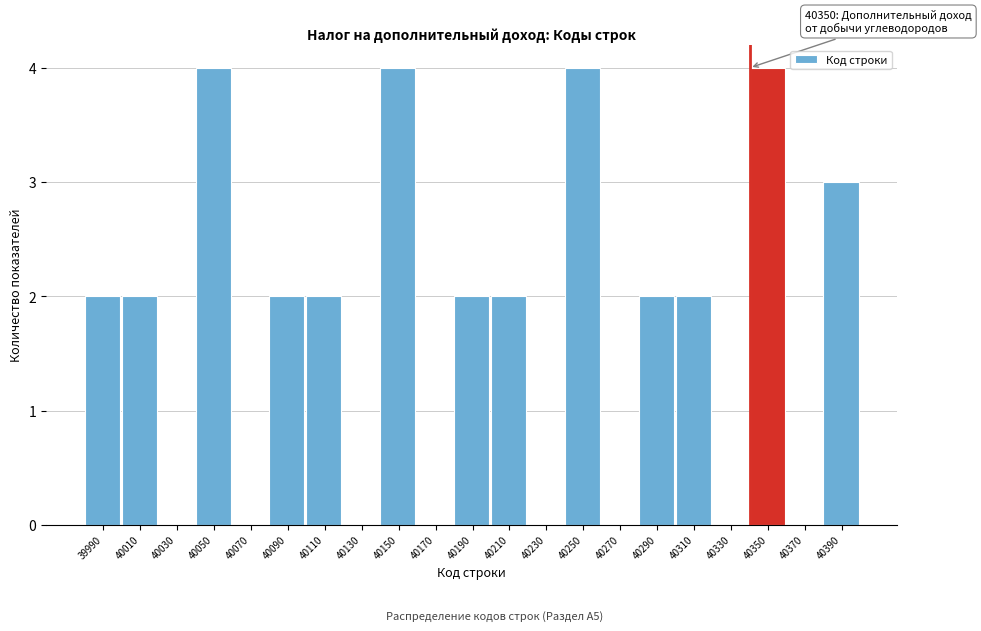

Reading left to right, extract all data points from this chart.

39990=2	40010=2	40030=0	40050=4	40070=0	40090=2	40110=2	40130=0	40150=4	40170=0	40190=2	40210=2	40230=0	40250=4	40270=0	40290=2	40310=2	40330=0	40350=4	40370=0	40390=3